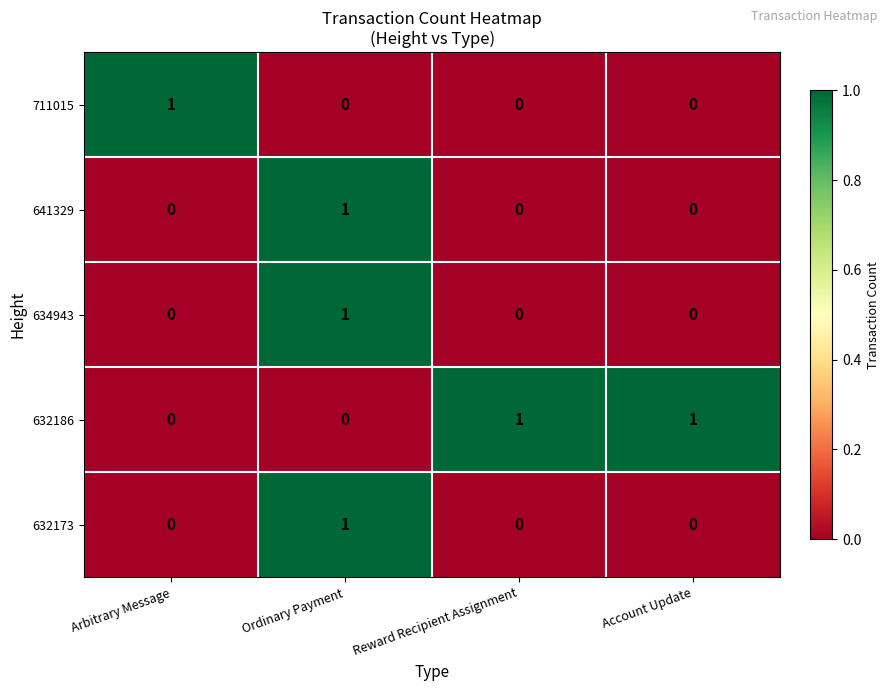

At how many categories does at least one series exceed 0?

4